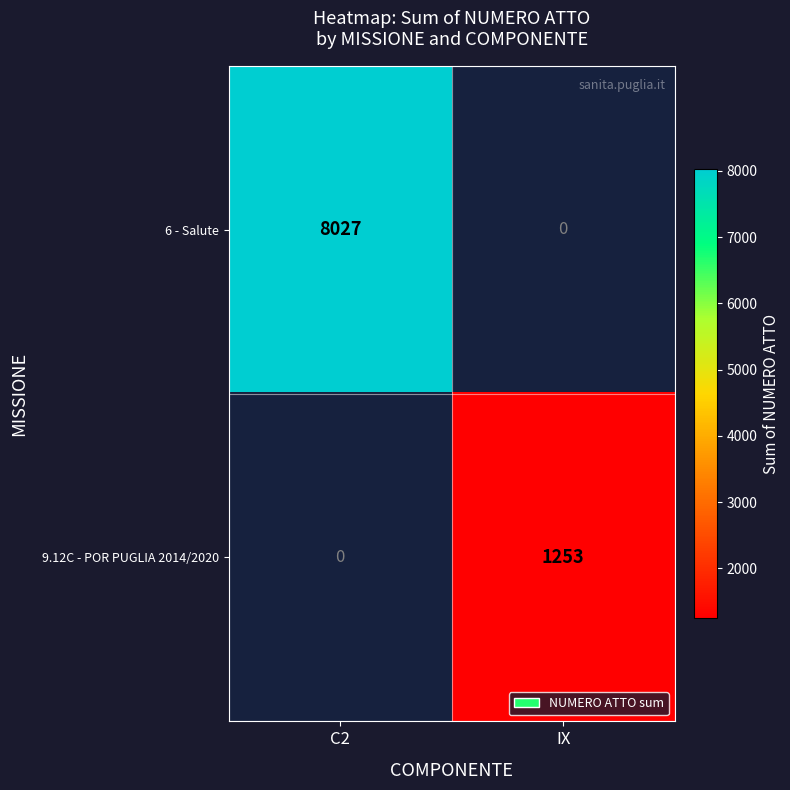

Is it true that 9.12C - POR PUGLIA 2014/2020 equals 1253 at IX?

True